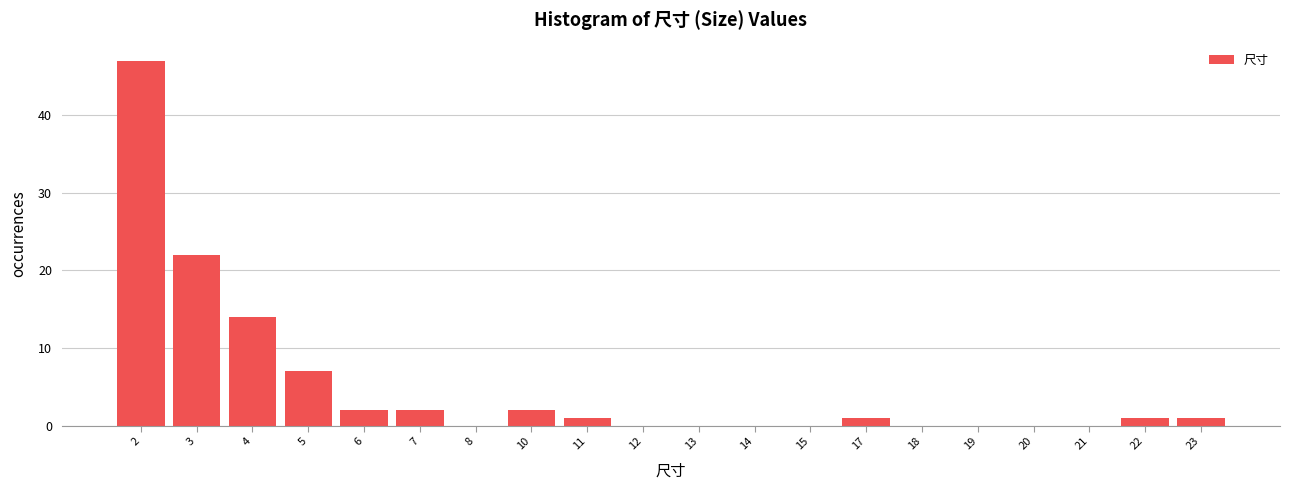

Reading right to left, what are all the values shown in this chart?

23=1	22=1	21=0	20=0	19=0	18=0	17=1	15=0	14=0	13=0	12=0	11=1	10=2	8=0	7=2	6=2	5=7	4=14	3=22	2=47